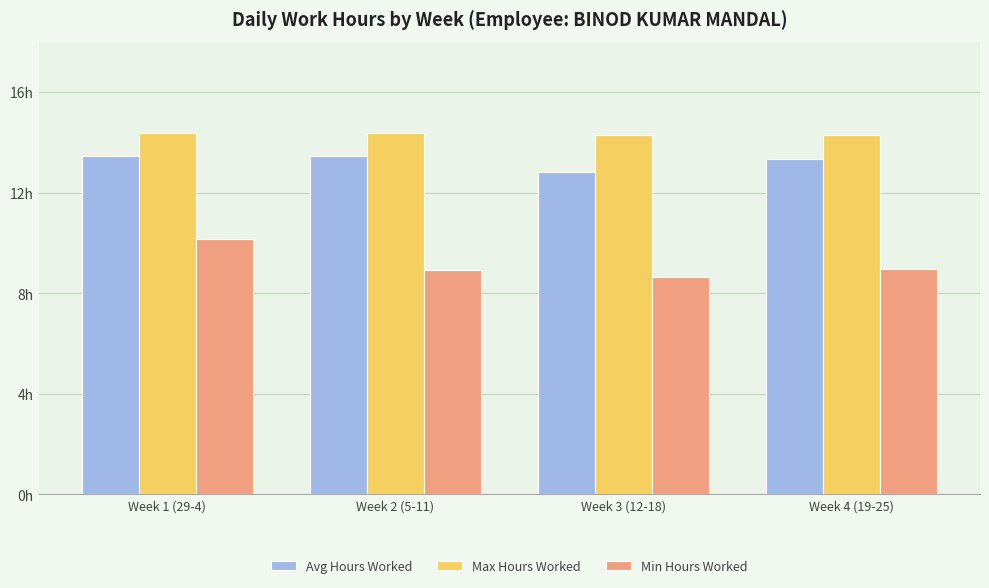

Reading left to right, what are all the values shown in this chart?

Avg Hours Worked: 13.5	13.4	12.8	13.3
Max Hours Worked: 14.4	14.4	14.3	14.3
Min Hours Worked: 10.1	8.9	8.6	9.0